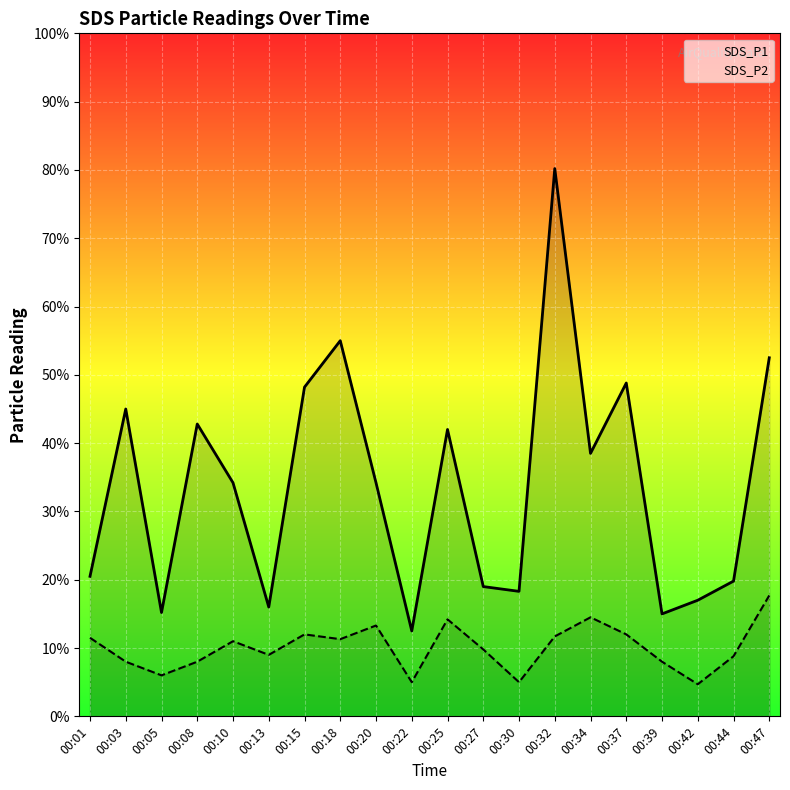

Is this an area chart (filled region under the line)?

No